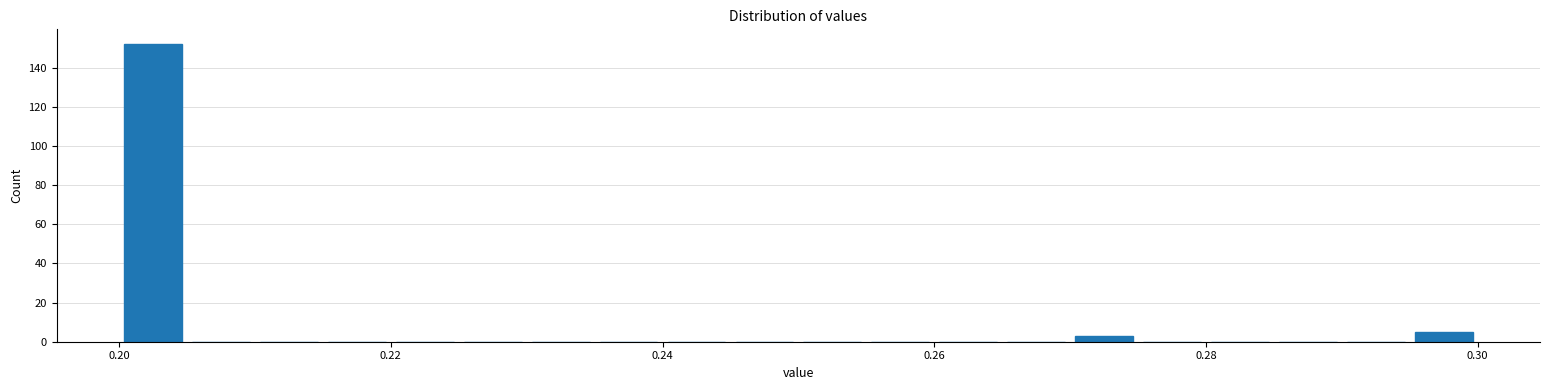

Around what value on the x-axis is the tallest bar? Give the approximate position of its centre, as read against the axis.

0.202